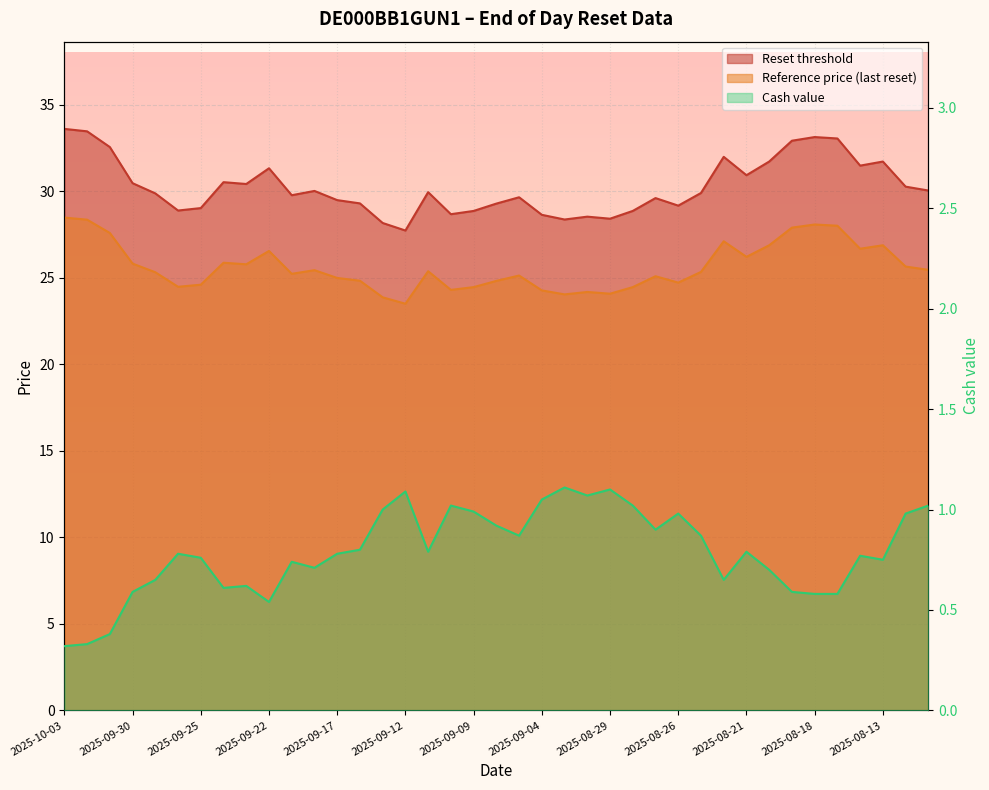

What is the label of the 19th point from the right?

2025-09-05